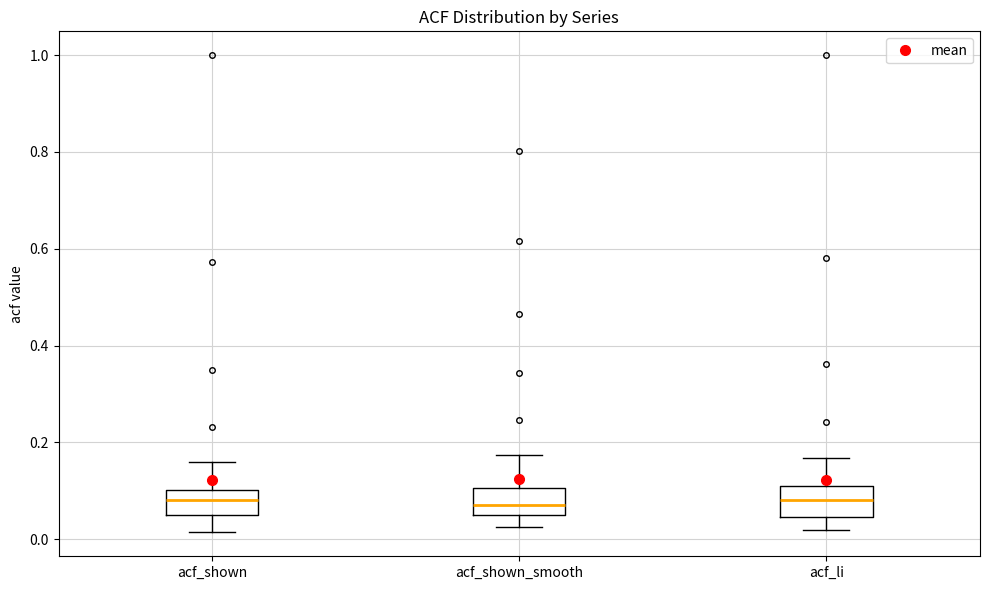

Reading left to right, read every box against the y-axis: the position of its median line, the range the box covers, and the ends of its whiskers. The values are not printed on the chart, so give them approximately, as read against the axis.

acf_shown: median 0.08, box 0.06 to 0.10, whiskers 0.02 to 0.16
acf_shown_smooth: median 0.08, box 0.06 to 0.10, whiskers 0.02 to 0.18
acf_li: median 0.08, box 0.04 to 0.12, whiskers 0.02 to 0.16